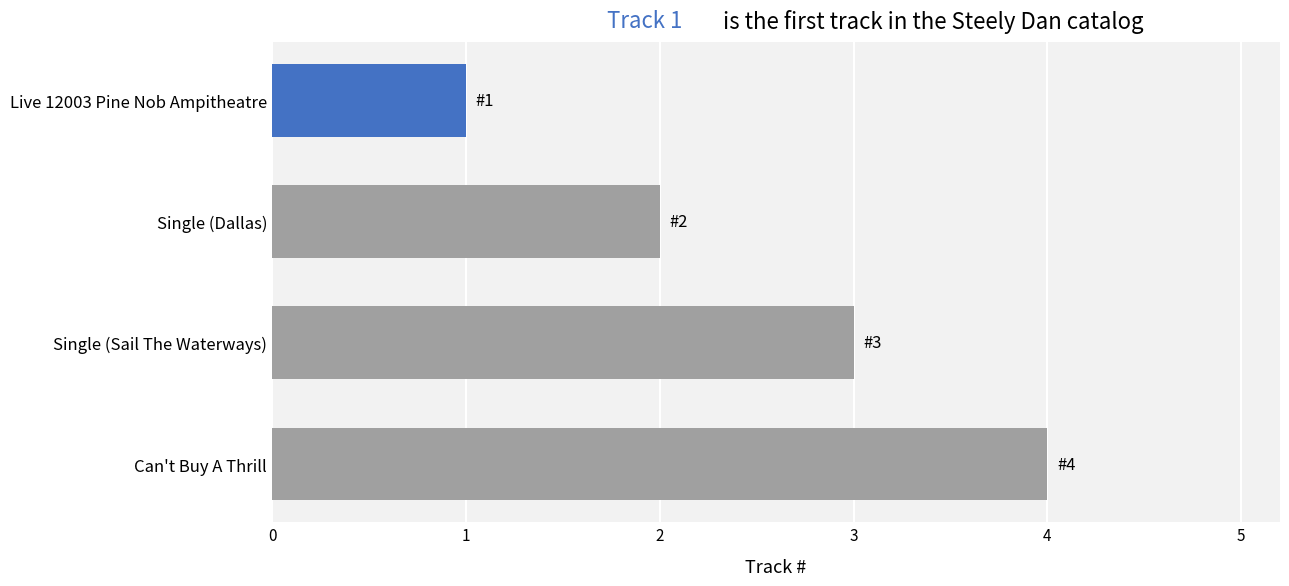

Is it true that the value at Can't Buy A Thrill is 4?

True